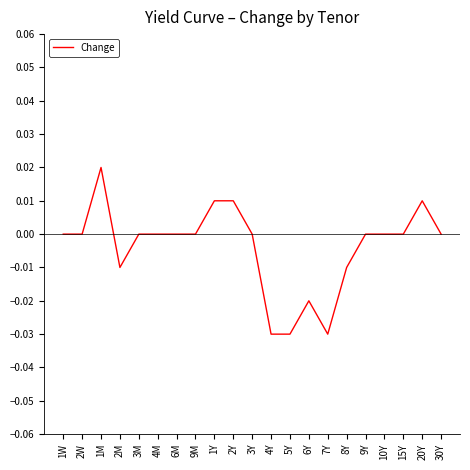

Is it true that the value at 4M is 0.0?

True